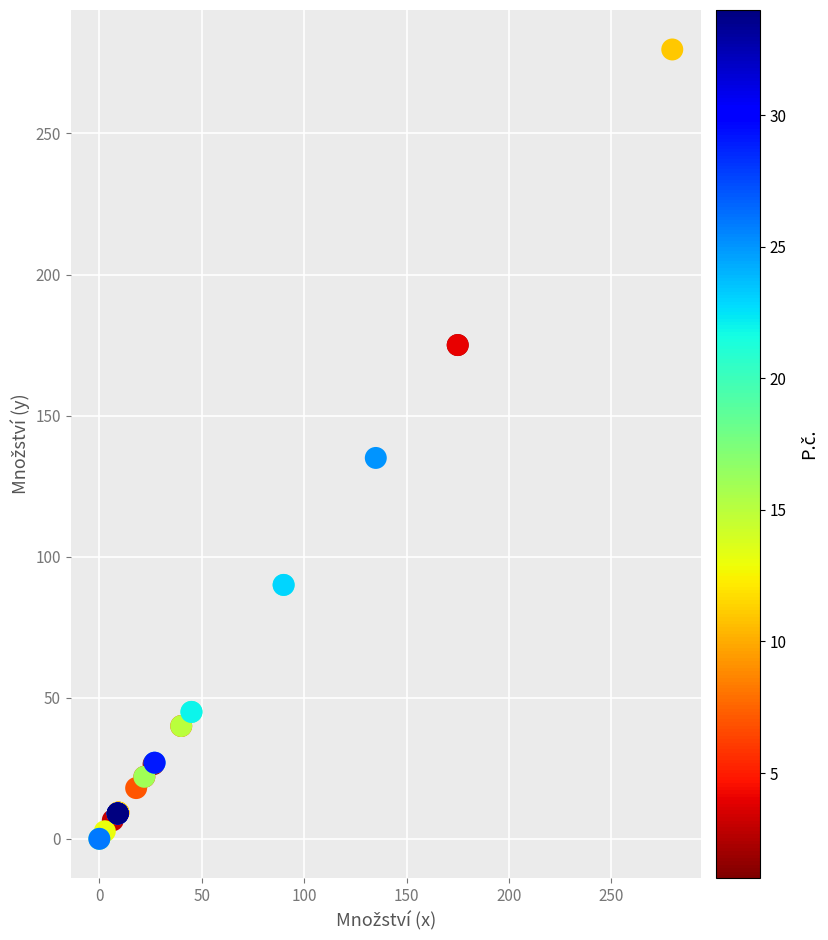

What Y value in the scatter plot is closest to 139?

135.0